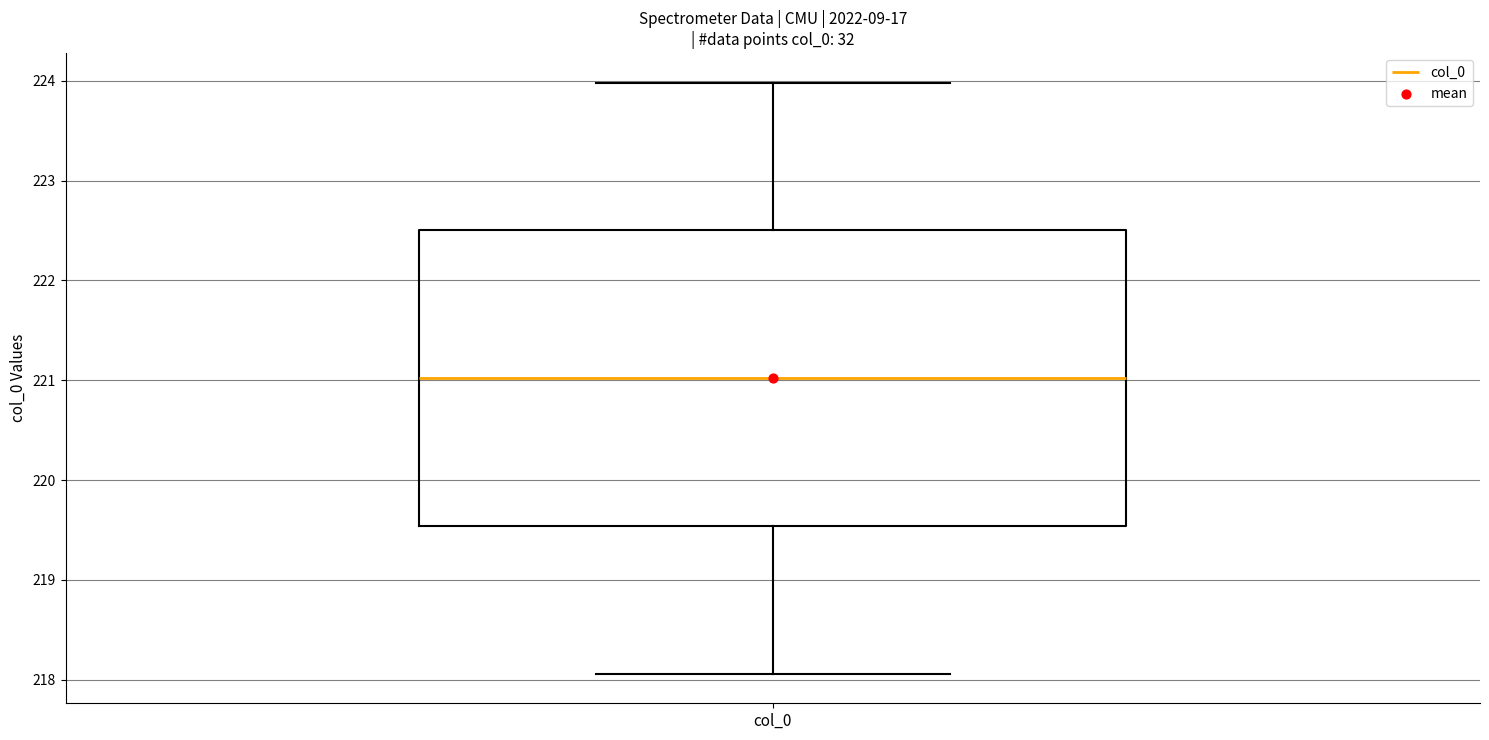

Read this box plot against the y-axis: the position of the median line, the range covered by the box, and the ends of both whiskers. The values are not printed on the chart, so give them approximately, as read against the axis.

median 221.0, box 219.5 to 222.5, whiskers 218.1 to 224.0